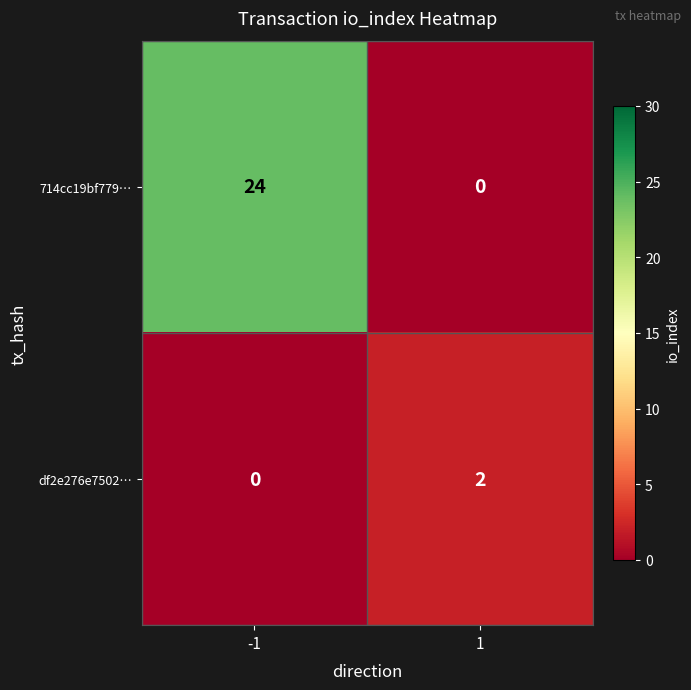

List the labels in order of 714cc19bf779… value, smallest first.

1, -1